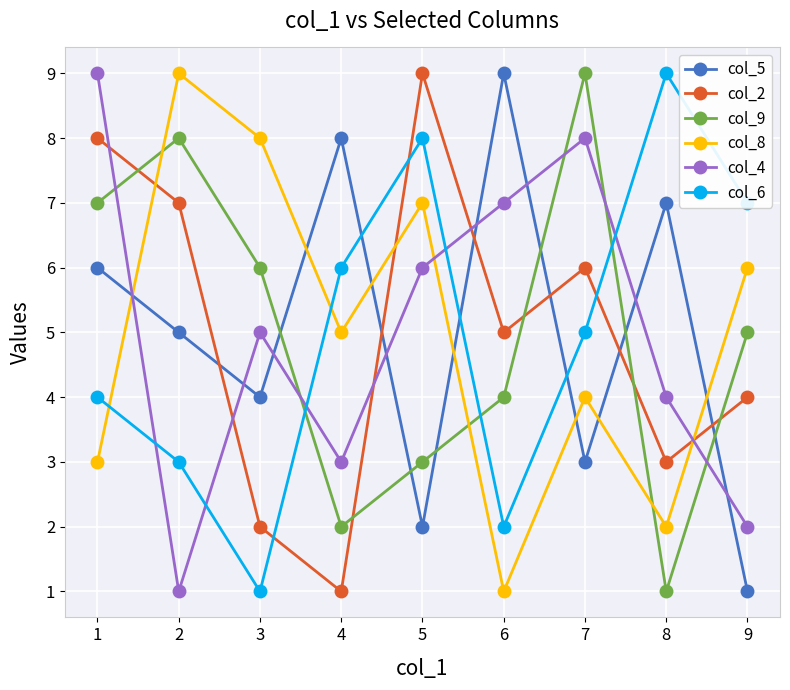

Which series changed the most between 1 and 4?

col_2